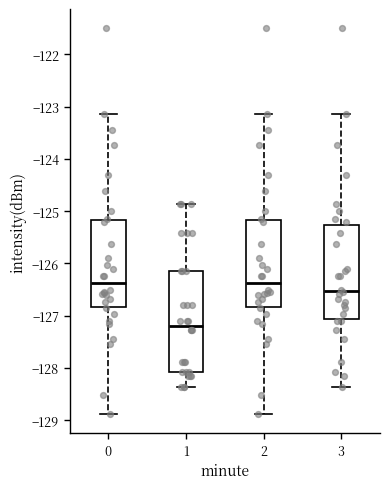

Which box's median line is the lowest?

1